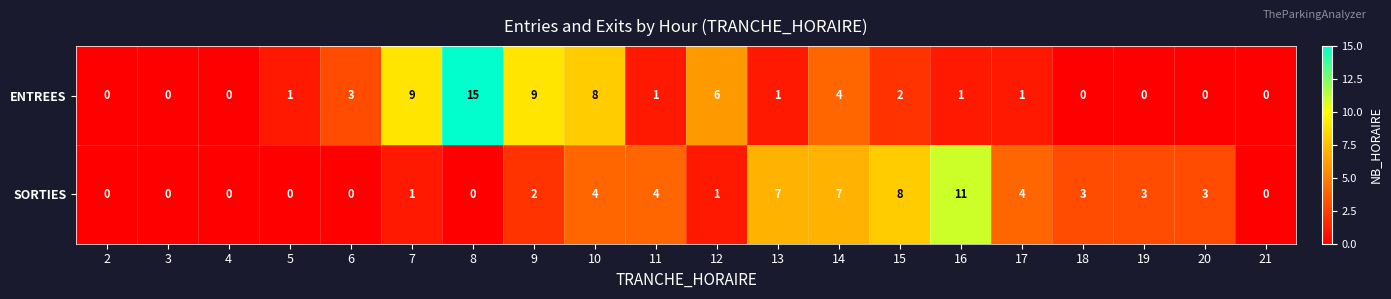

Rank the series at 17 from highest to lowest value.

SORTIES, ENTREES